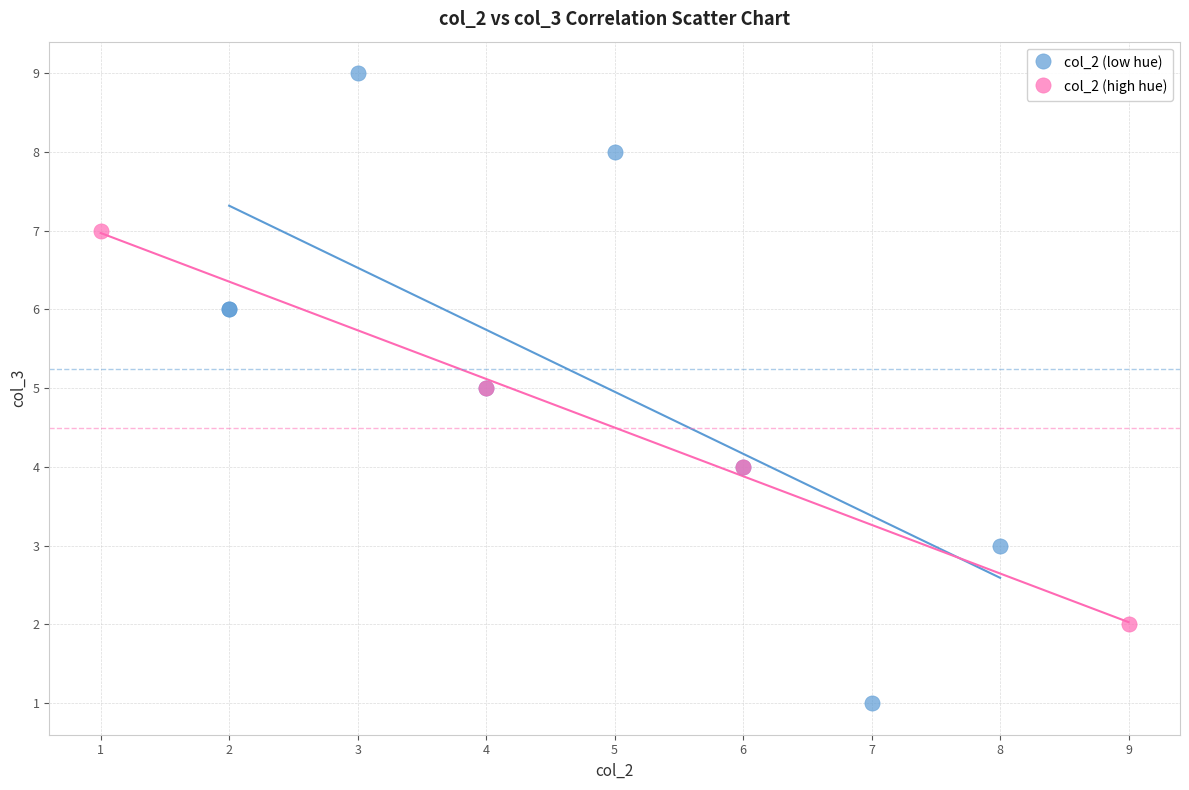

Which series contains the lowest Y value?

col_2 (low hue)